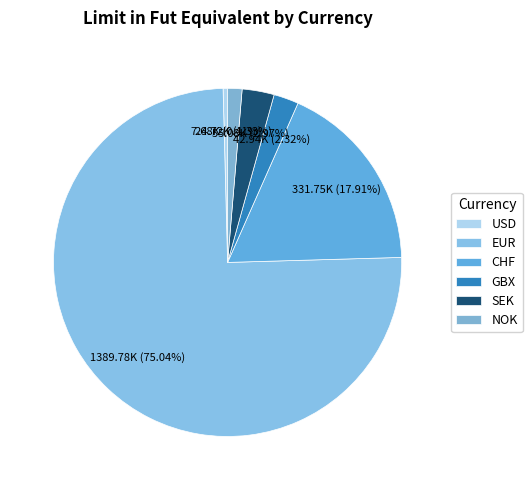

Rank the categories by value from highest to lowest.

EUR, CHF, SEK, GBX, NOK, USD